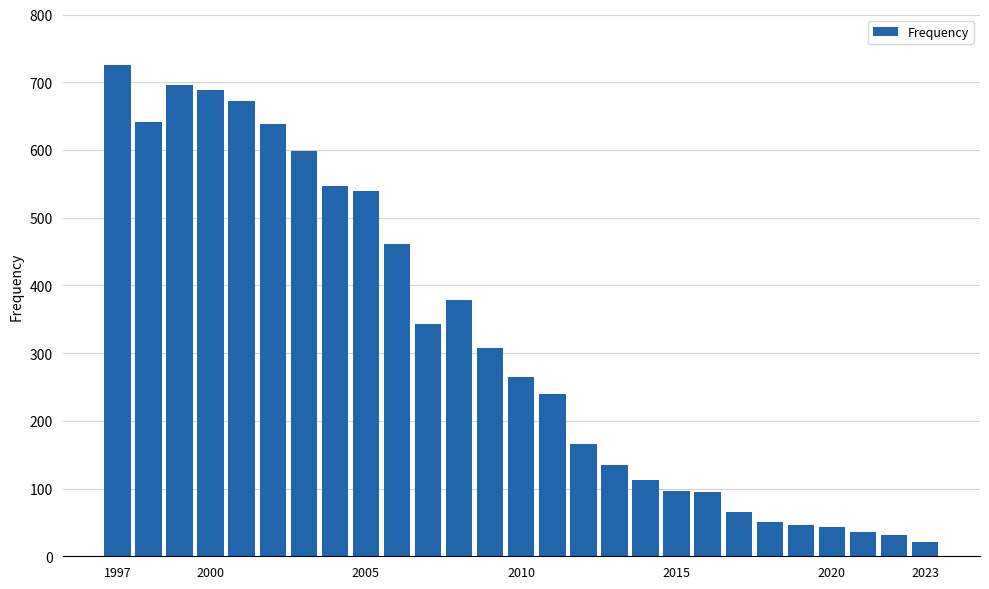

What is the difference between the maximum and minimum values?

704